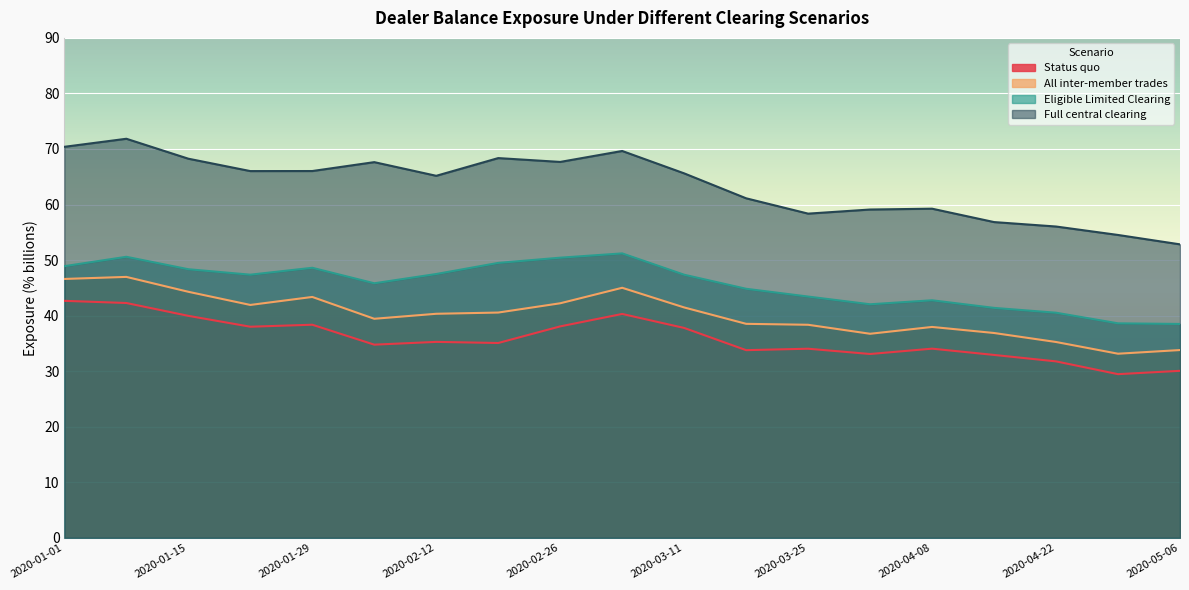

Which series has the largest total across all categories?

Full central clearing